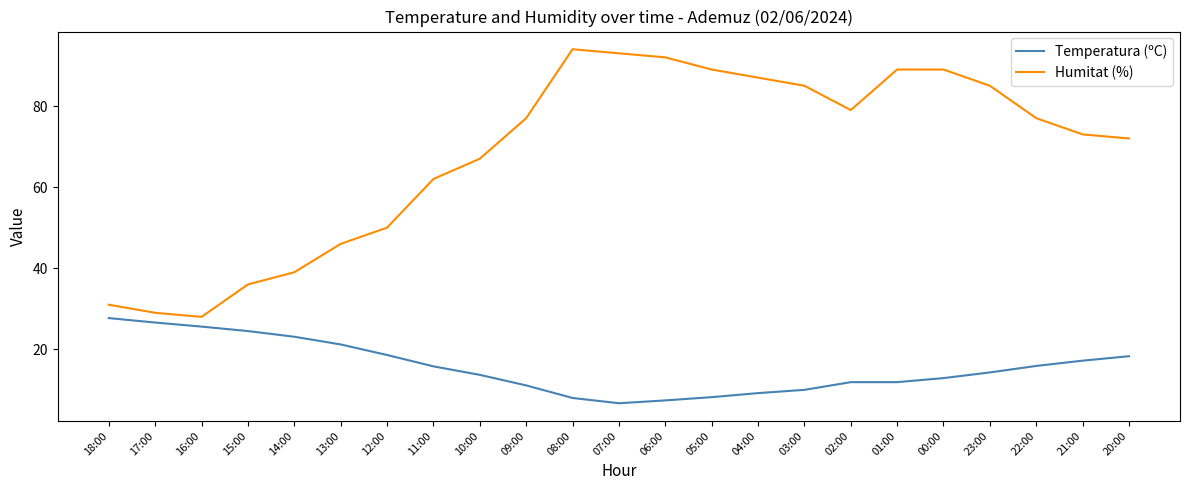

True or false: Humitat (%) and Temperatura (ºC) intersect in this chart.

False